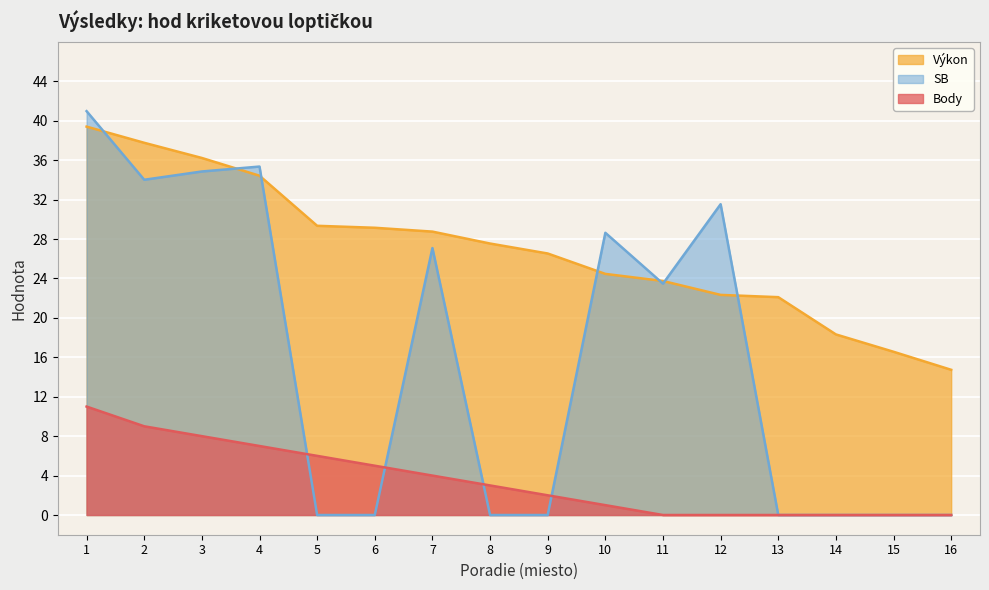

Reading left to right, extract all data points from this chart.

Výkon: 1=39.4	2=37.8	3=36.2	4=34.4	5=29.3	6=29.1	7=28.8	8=27.5	9=26.5	10=24.5	11=23.7	12=22.3	13=22.1	14=18.3	15=16.6	16=14.7
Body: 1=11.0	2=9.0	3=8.0	4=7.0	5=6.0	6=5.0	7=4.0	8=3.0	9=2.0	10=1.0	11=0.0	12=0.0	13=0.0	14=0.0	15=0.0	16=0.0
SB: 1=41.0	2=34.0	3=34.9	4=35.4	5=0.0	6=0.0	7=27.1	8=0.0	9=0.0	10=28.6	11=23.5	12=31.5	13=0.0	14=0.0	15=0.0	16=0.0